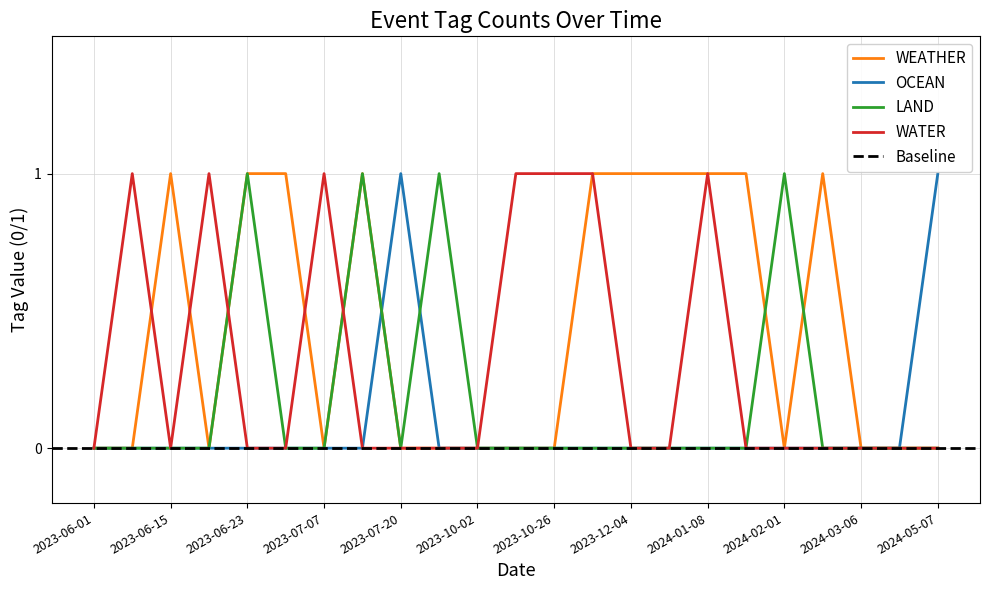

What is the difference between the maximum and minimum values in the WEATHER series?

1